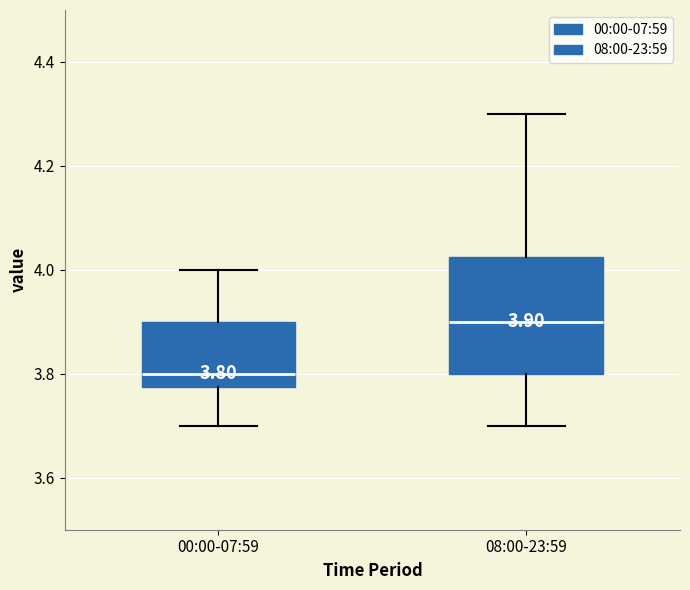

Comparing the boxes themselves (not the whiskers), which one is the tallest?

08:00-23:59